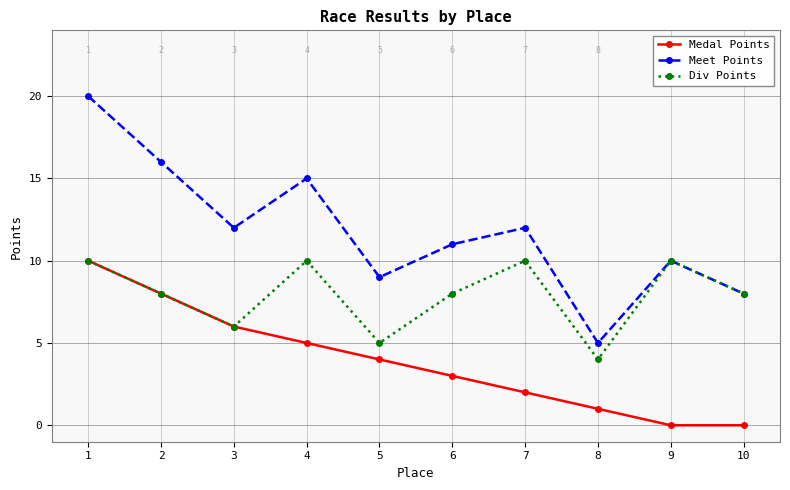

True or false: Medal Points has more than 2 interior local peaks.

False